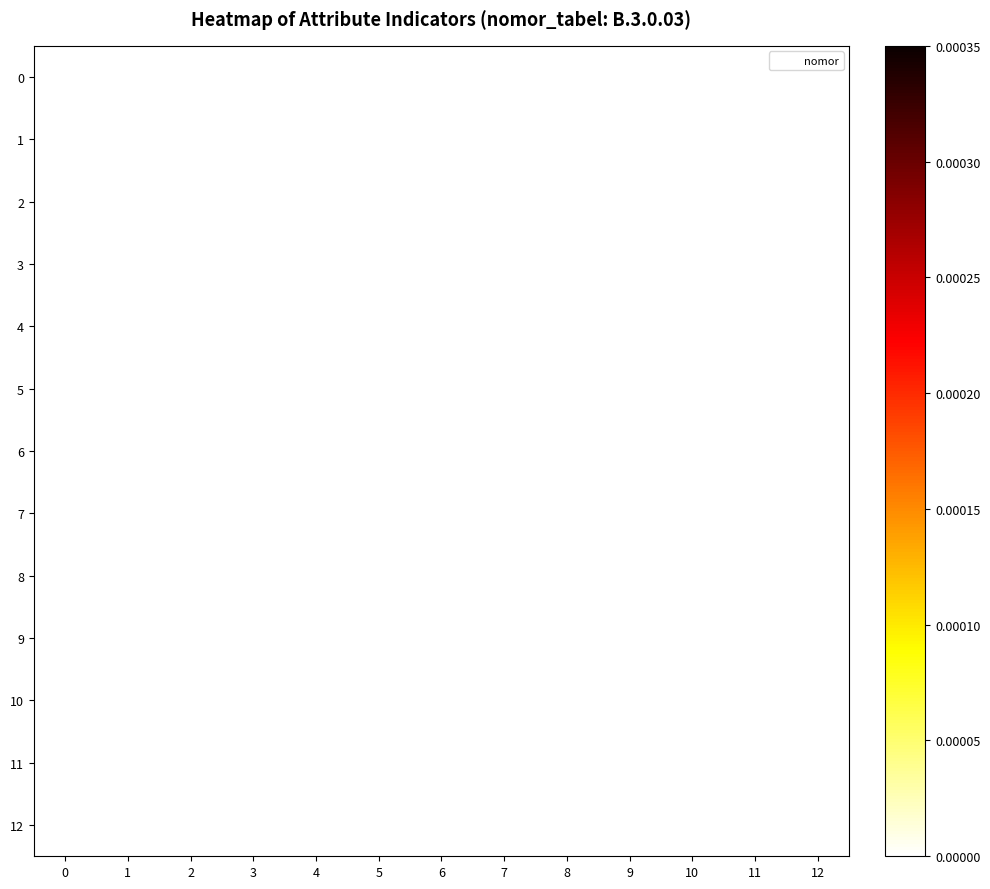

Reading left to right, list all the values displayed in this chart.

0: 0=0.0	1=0.0	2=0.0	3=0.0	4=0.0	5=0.0	6=0.0	7=0.0	8=0.0	9=0.0	10=0.0	11=0.0	12=0.0
1: 0=0.0	1=0.0	2=0.0	3=0.0	4=0.0	5=0.0	6=0.0	7=0.0	8=0.0	9=0.0	10=0.0	11=0.0	12=0.0
2: 0=0.0	1=0.0	2=0.0	3=0.0	4=0.0	5=0.0	6=0.0	7=0.0	8=0.0	9=0.0	10=0.0	11=0.0	12=0.0
3: 0=0.0	1=0.0	2=0.0	3=0.0	4=0.0	5=0.0	6=0.0	7=0.0	8=0.0	9=0.0	10=0.0	11=0.0	12=0.0
4: 0=0.0	1=0.0	2=0.0	3=0.0	4=0.0	5=0.0	6=0.0	7=0.0	8=0.0	9=0.0	10=0.0	11=0.0	12=0.0
5: 0=0.0	1=0.0	2=0.0	3=0.0	4=0.0	5=0.0	6=0.0	7=0.0	8=0.0	9=0.0	10=0.0	11=0.0	12=0.0
6: 0=0.0	1=0.0	2=0.0	3=0.0	4=0.0	5=0.0	6=0.0	7=0.0	8=0.0	9=0.0	10=0.0	11=0.0	12=0.0
7: 0=0.0	1=0.0	2=0.0	3=0.0	4=0.0	5=0.0	6=0.0	7=0.0	8=0.0	9=0.0	10=0.0	11=0.0	12=0.0
8: 0=0.0	1=0.0	2=0.0	3=0.0	4=0.0	5=0.0	6=0.0	7=0.0	8=0.0	9=0.0	10=0.0	11=0.0	12=0.0
9: 0=0.0	1=0.0	2=0.0	3=0.0	4=0.0	5=0.0	6=0.0	7=0.0	8=0.0	9=0.0	10=0.0	11=0.0	12=0.0
10: 0=0.0	1=0.0	2=0.0	3=0.0	4=0.0	5=0.0	6=0.0	7=0.0	8=0.0	9=0.0	10=0.0	11=0.0	12=0.0
11: 0=0.0	1=0.0	2=0.0	3=0.0	4=0.0	5=0.0	6=0.0	7=0.0	8=0.0	9=0.0	10=0.0	11=0.0	12=0.0
12: 0=0.0	1=0.0	2=0.0	3=0.0	4=0.0	5=0.0	6=0.0	7=0.0	8=0.0	9=0.0	10=0.0	11=0.0	12=0.0